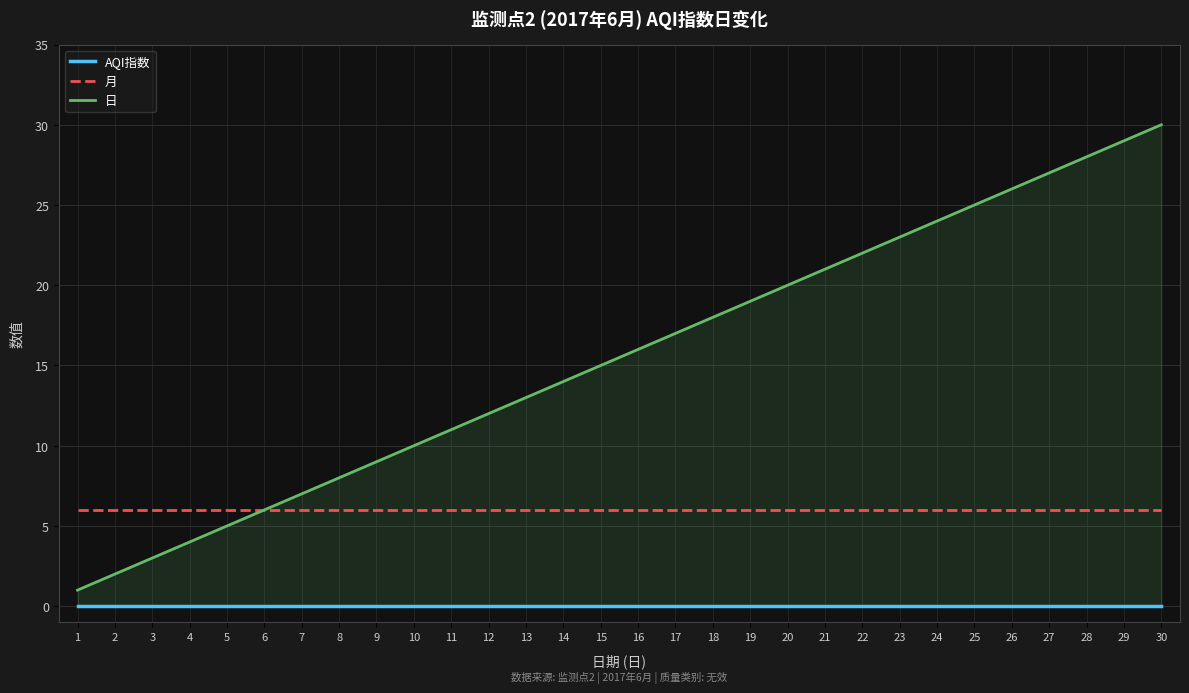

What is the approximate value of 日 at 17?

17